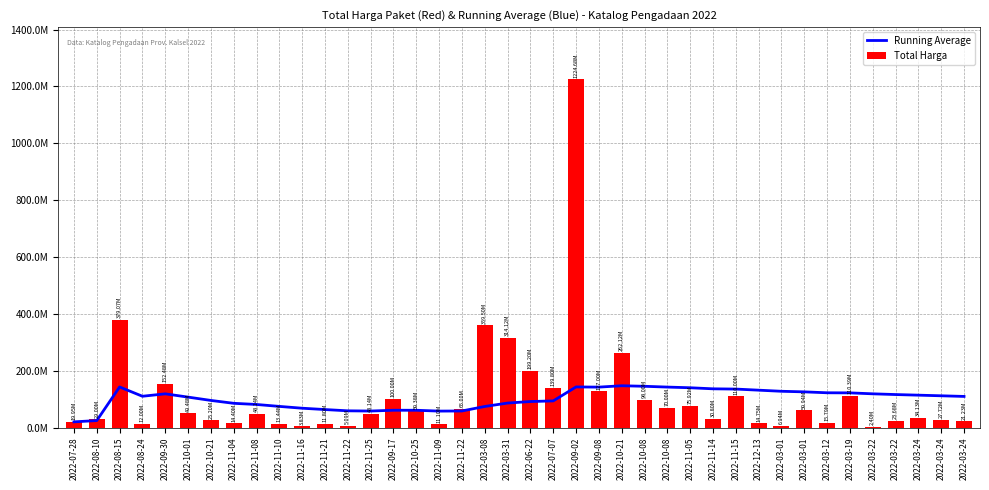

What are all the series names shown in the legend?

Running Average, Total Harga